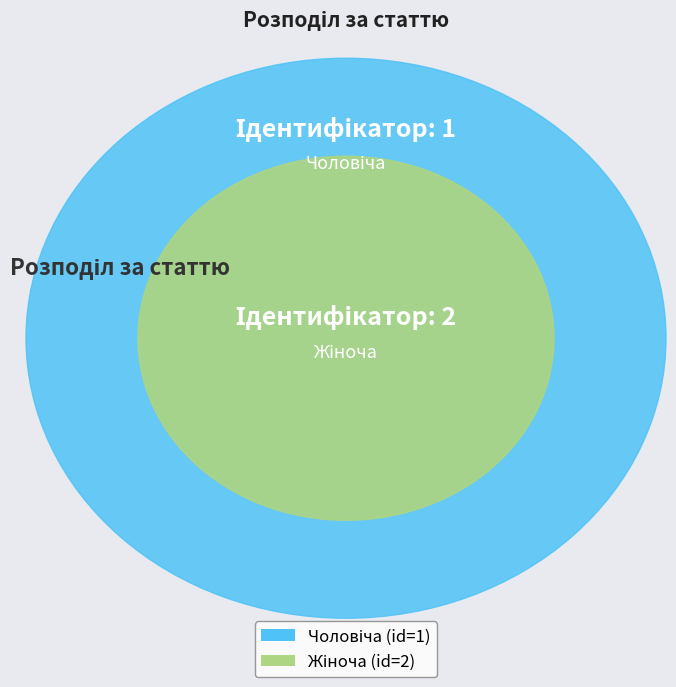

Do Чоловіча and Жіноча together represent more than half of the pie?

Yes